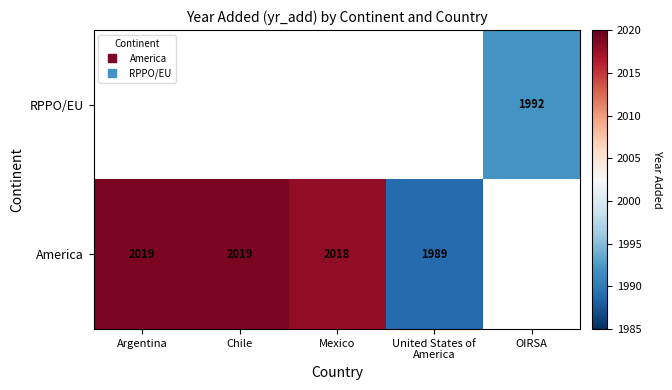

Is it true that America equals 2018.0 at Mexico?

True